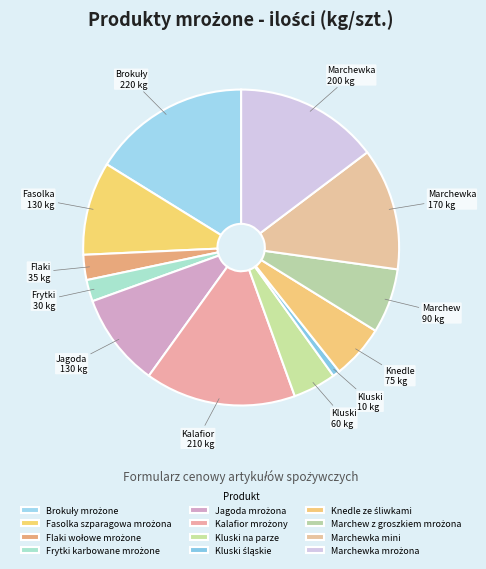

To the nearest percent, what is the combined percentage of Fasolka szparagowa mrożona and Frytki karbowane mrożone?

12%